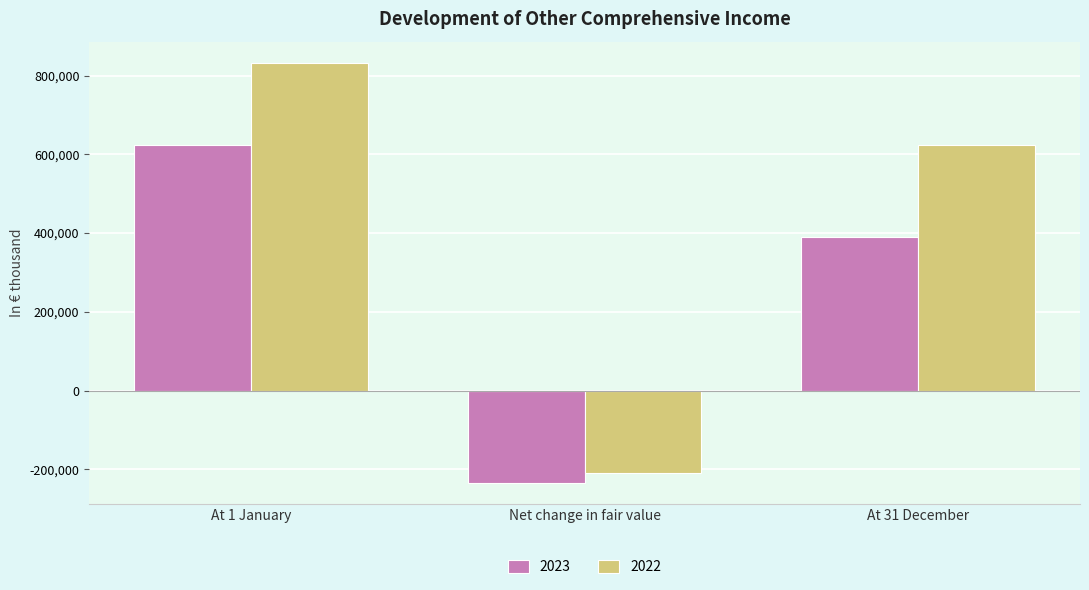

Rank the series by their maximum value, from lowest to highest.

2023, 2022